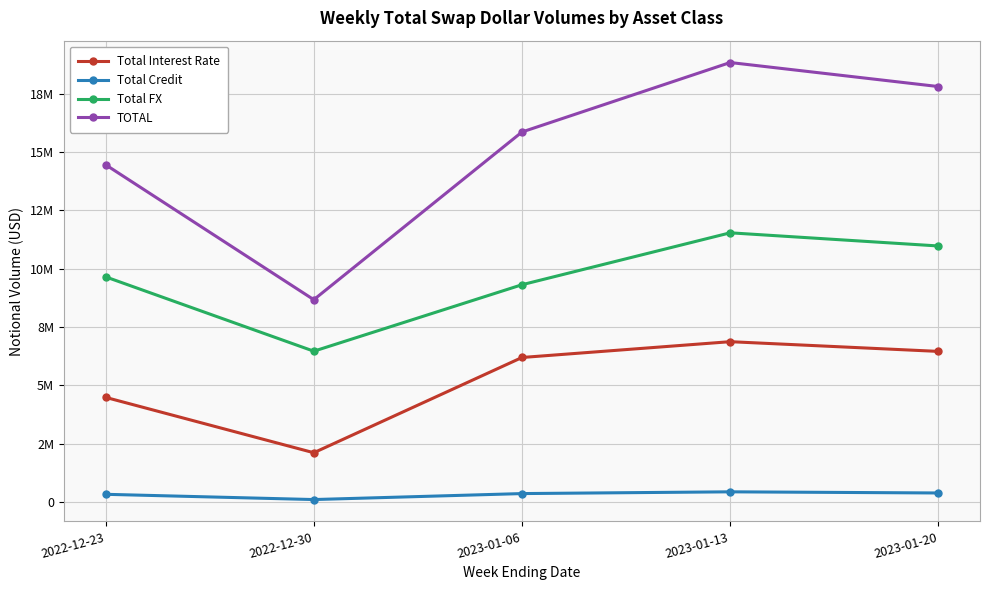

What is the smallest value displayed?

100431